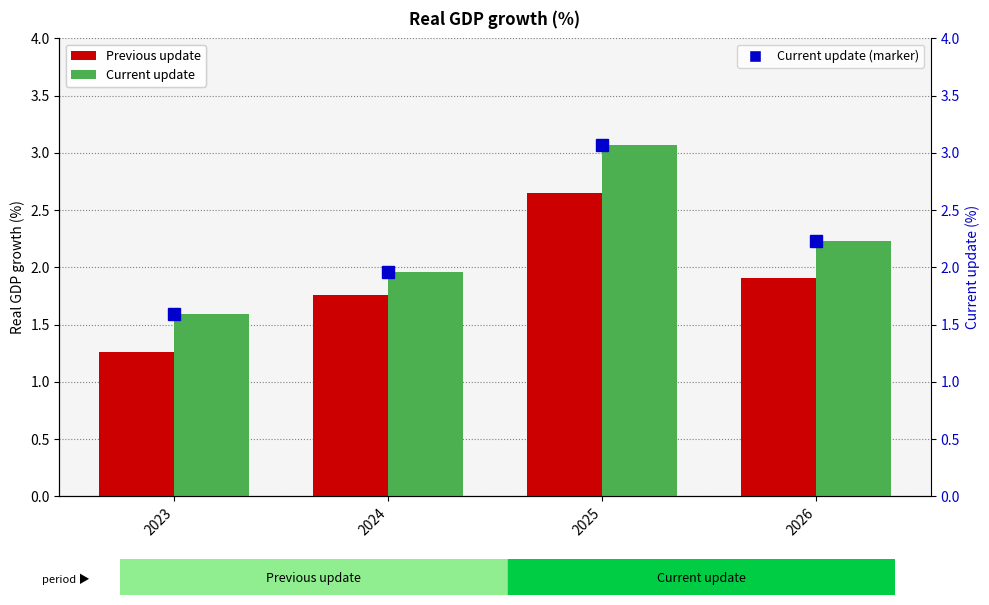

What is the value of the Previous update bar at the 4th from the left?

1.9